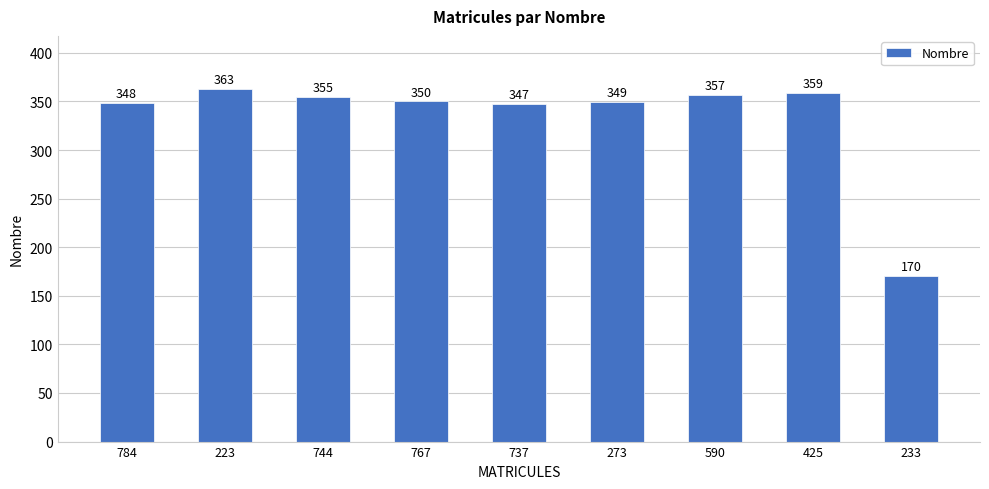

What is the sum of all values?

2998